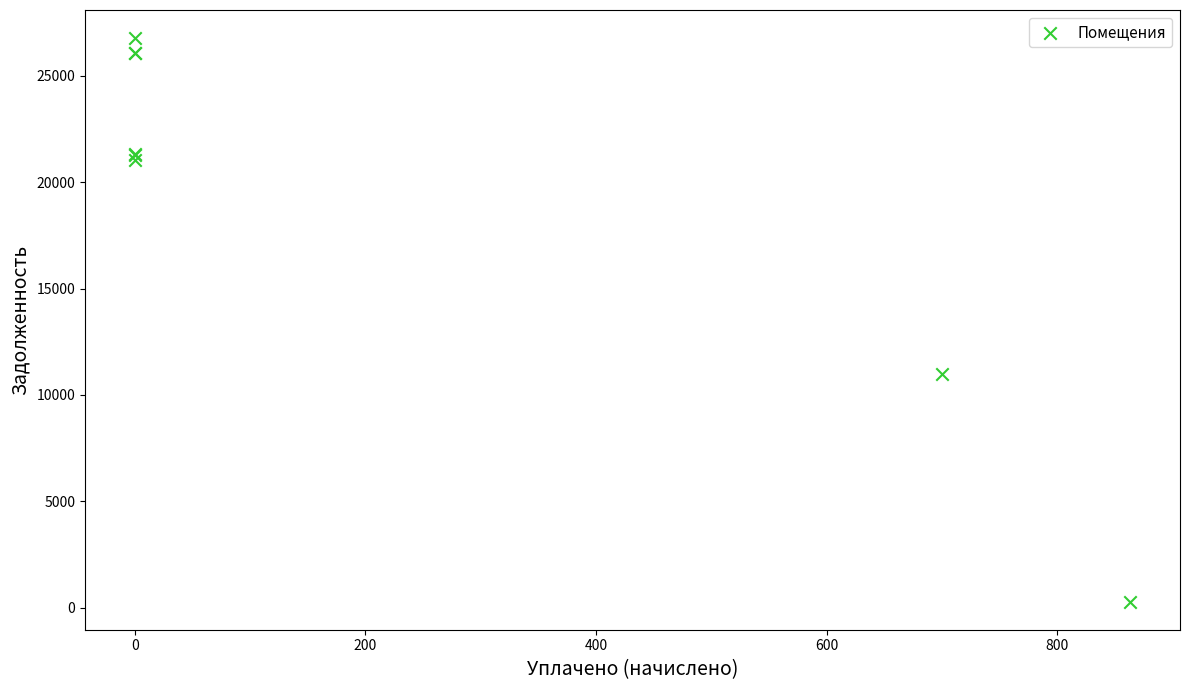

What Y value in the scatter plot is closest to 13532?

10992.9